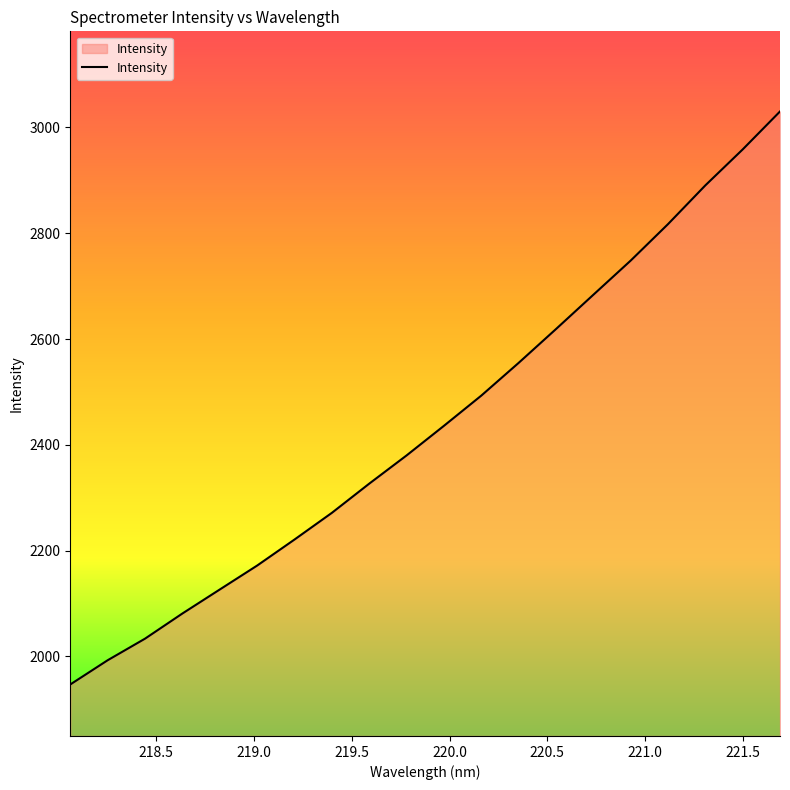

What is the greatest value displayed?

3030.2